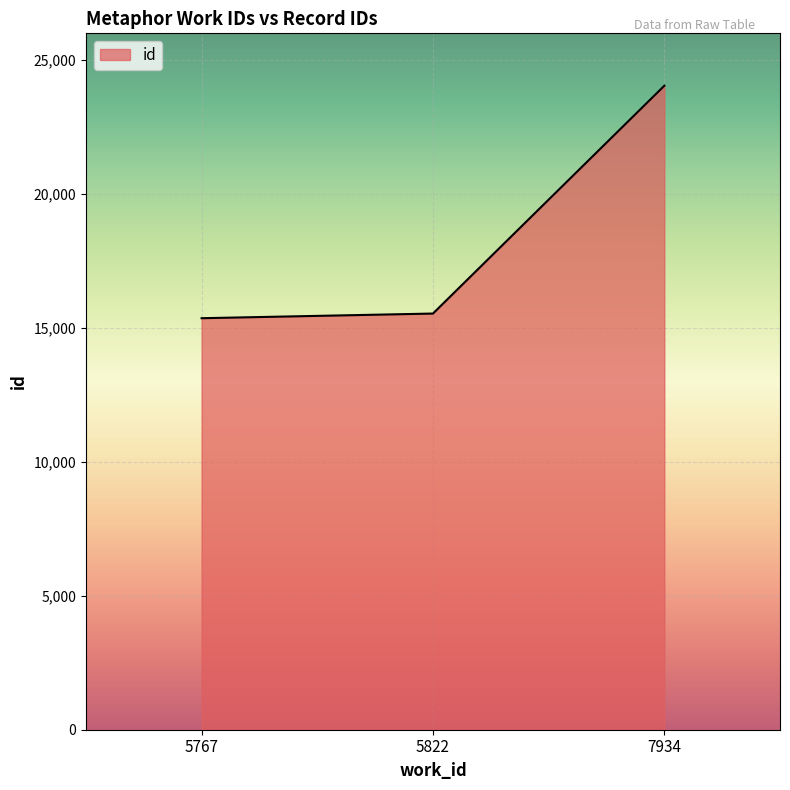

What is the change in value from 5767 to 5822?

+174